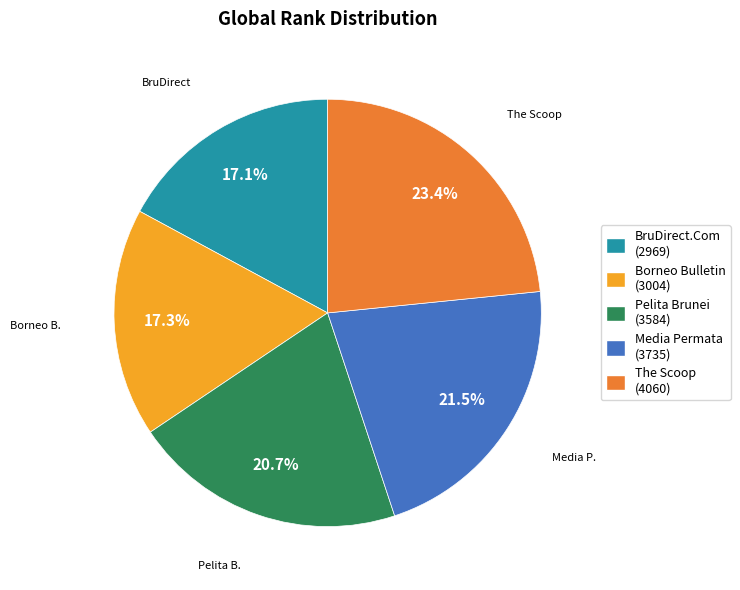

Is there a majority slice in this chart?

No